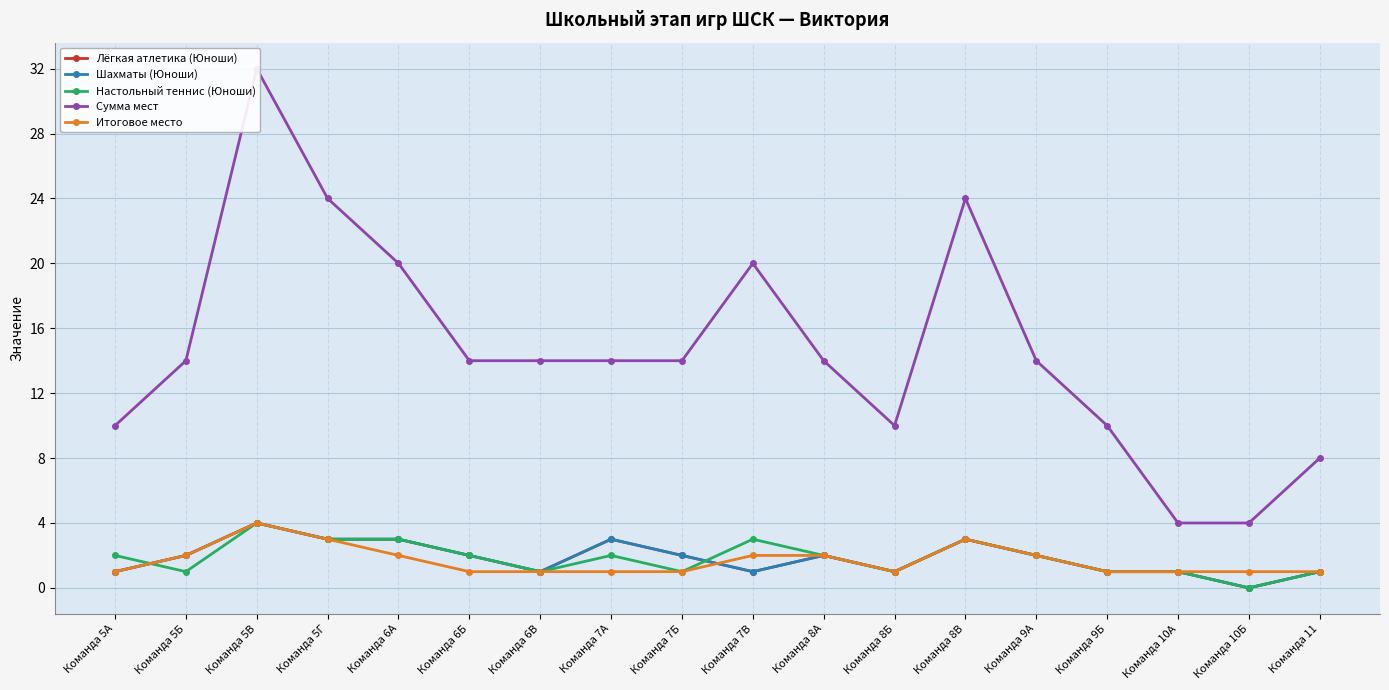

Is it true that Настольный теннис (Юноши) equals 1 at Команда 6В?

True